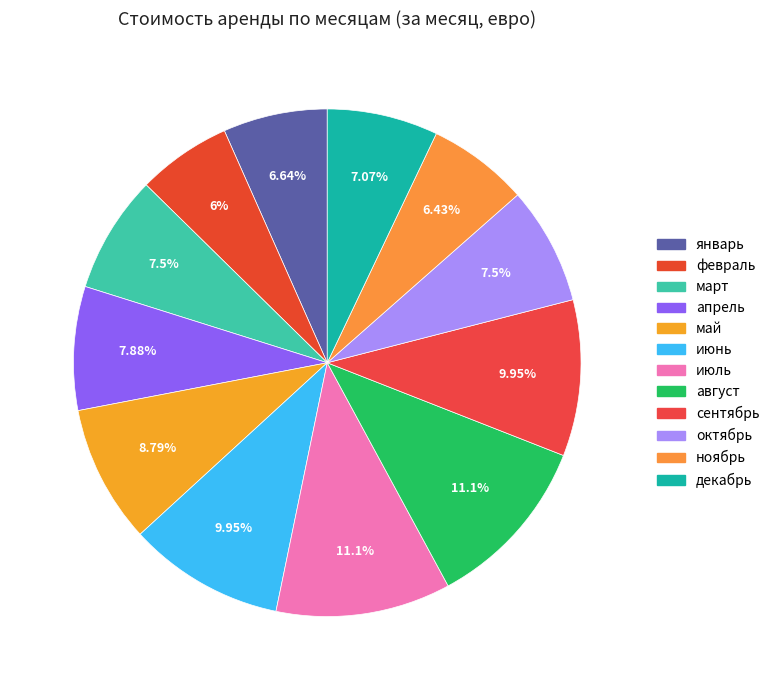

To the nearest percent, what portion does апрель represent?

8%